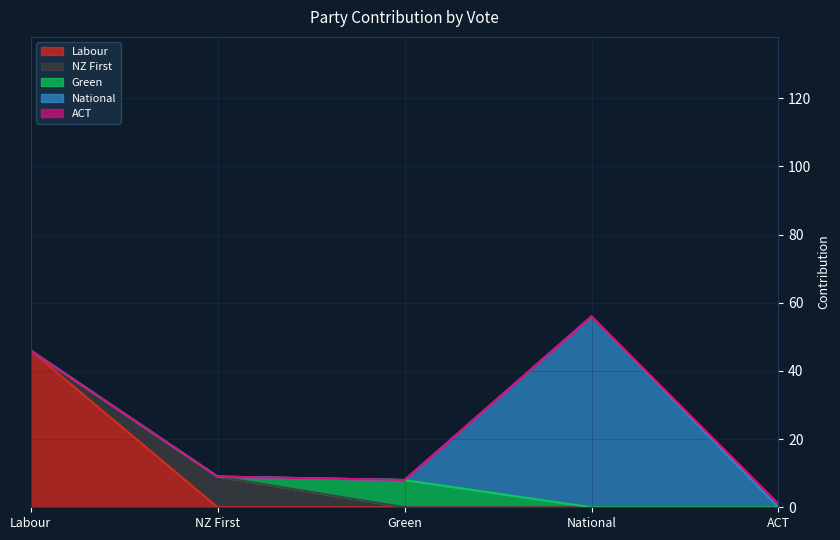

Which series has the widest spread of values?

National